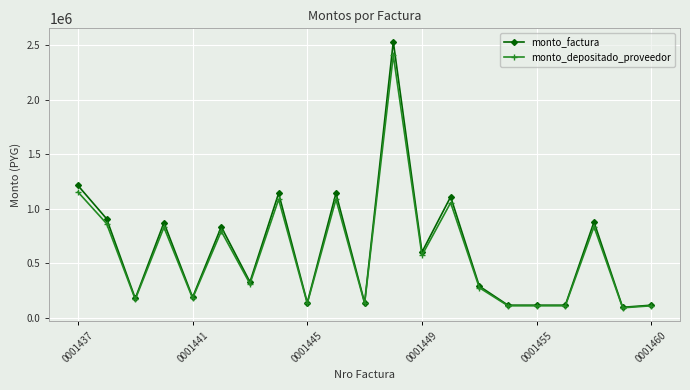

Rank the series by their maximum value, from highest to lowest.

monto_factura, monto_depositado_proveedor